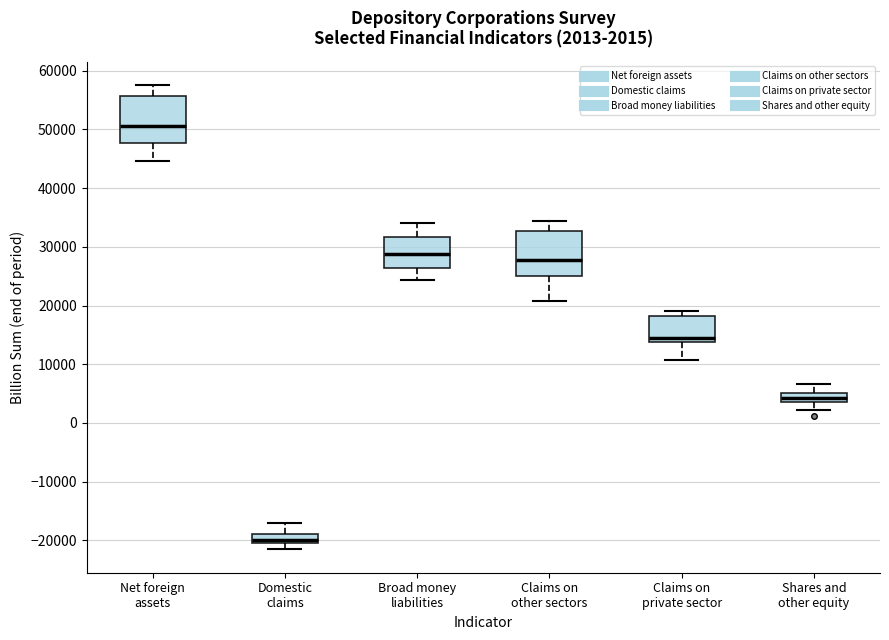

Which box's median line is the lowest?

Domestic claims